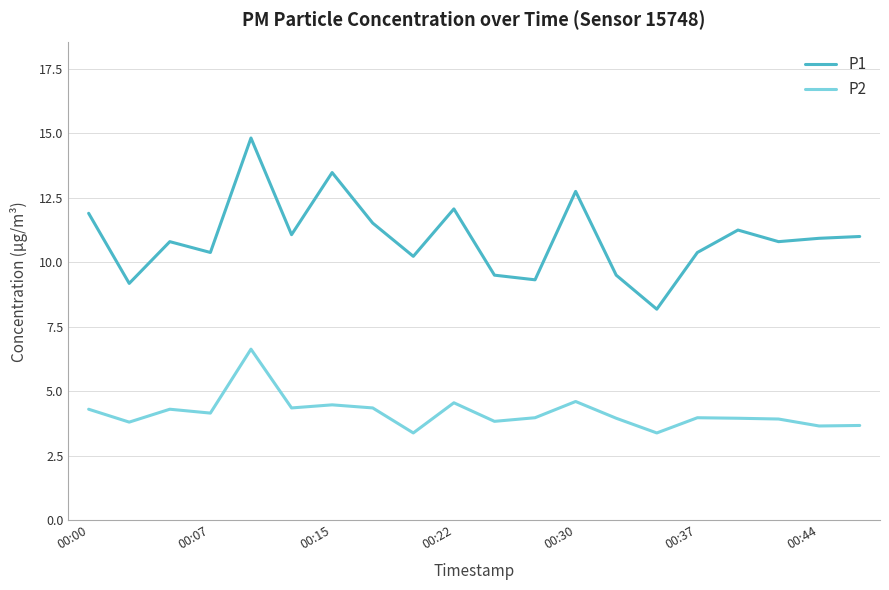

What is the difference between the maximum and minimum values in the P1 series?

6.6